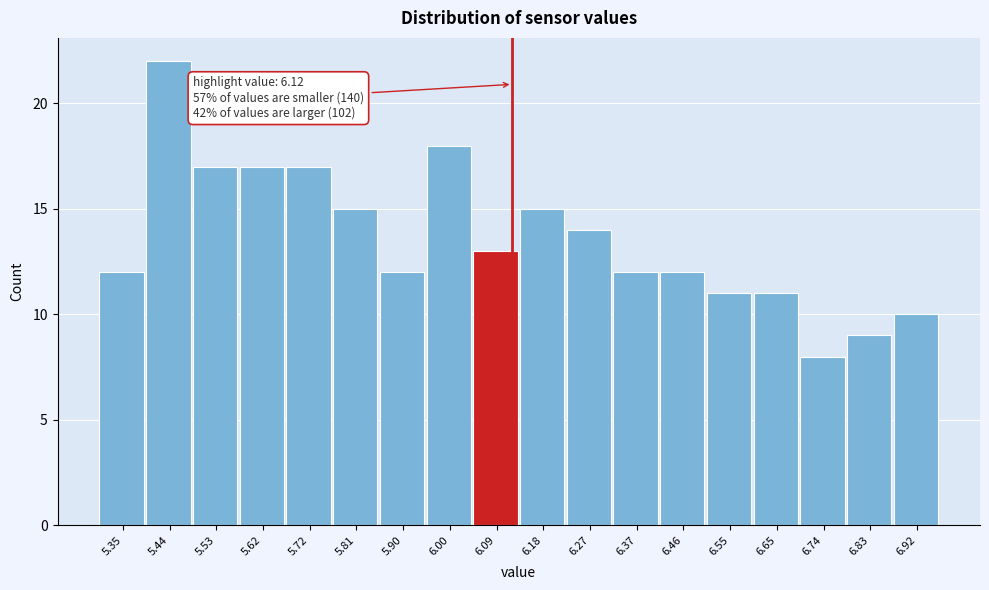

Over which range of the x-axis is the bar tallest?

5.39 to 5.49